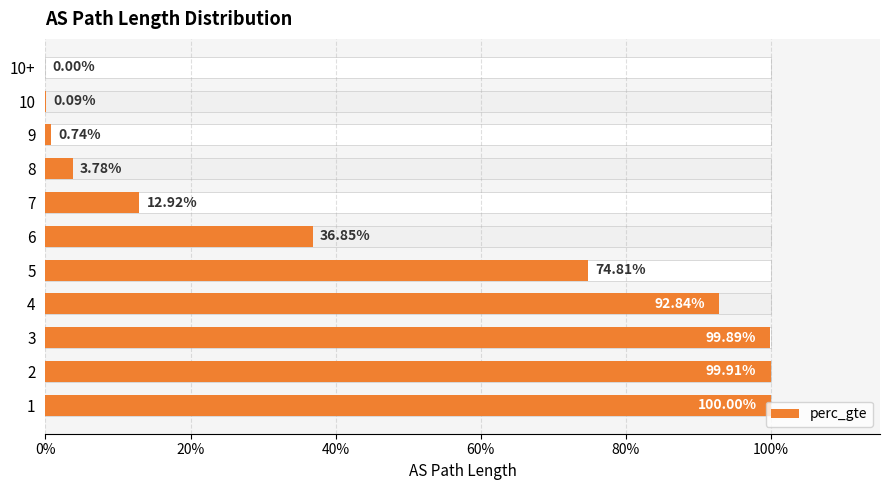

How many values exceed 0?

10